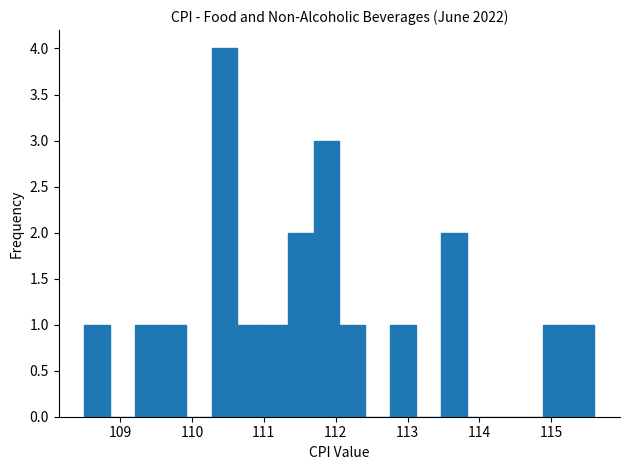

Read against the x-axis, roughly where is the centre of the tallest bar?

110.5